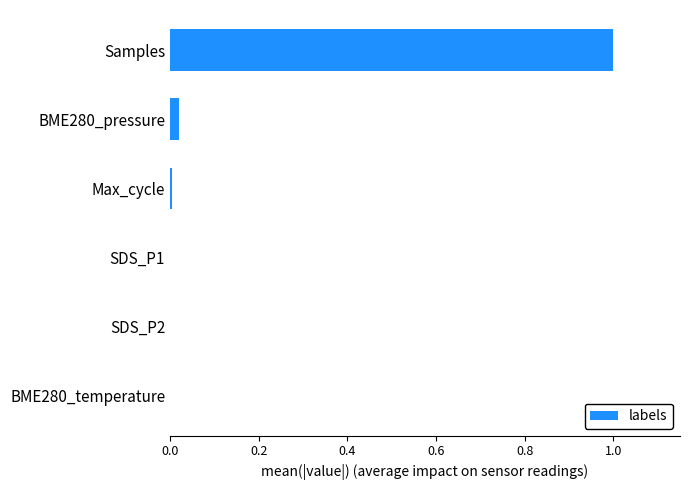

What is the maximum value shown in the chart?

1.0